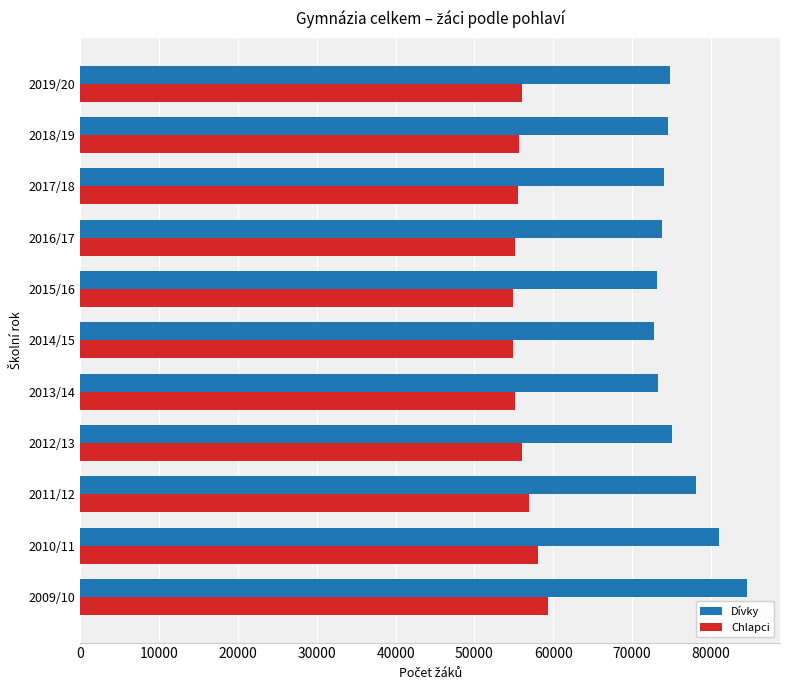

The value of Chlapci at 2009/10 is 59320. True or false?

True